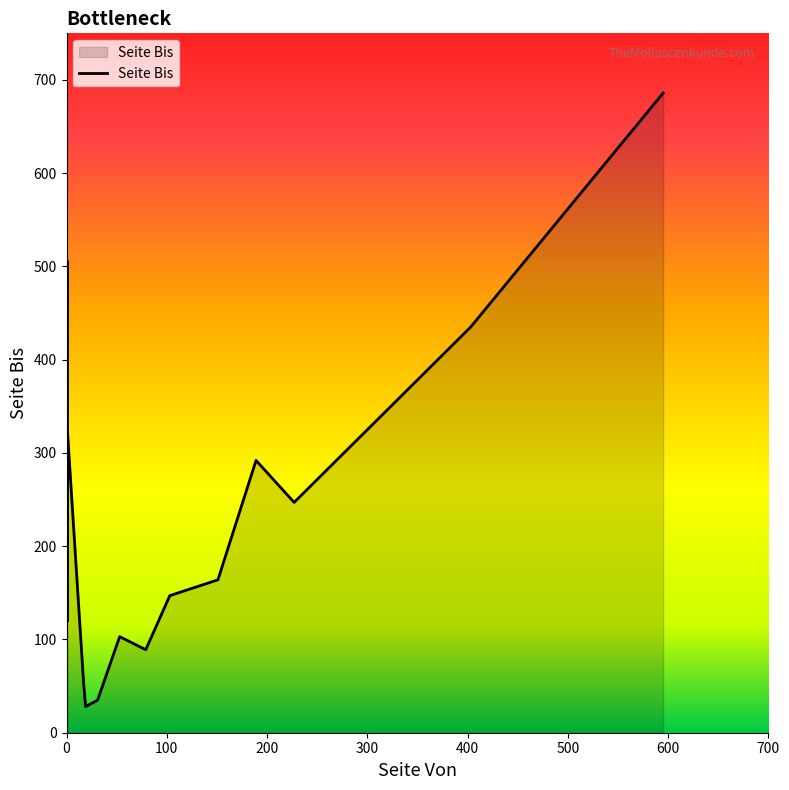

What is the change in value from 17 to 1?

+119